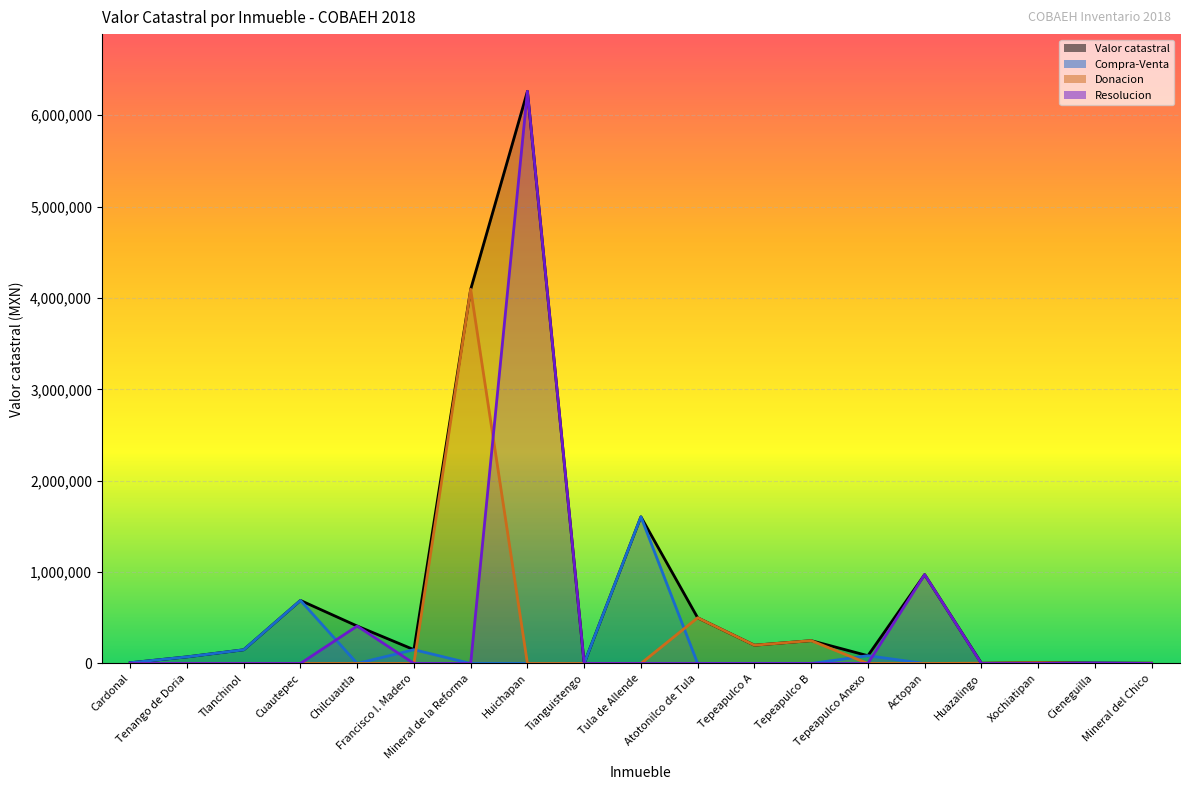

Which category has the lowest value in the Valor catastral series?

Tianguistengo